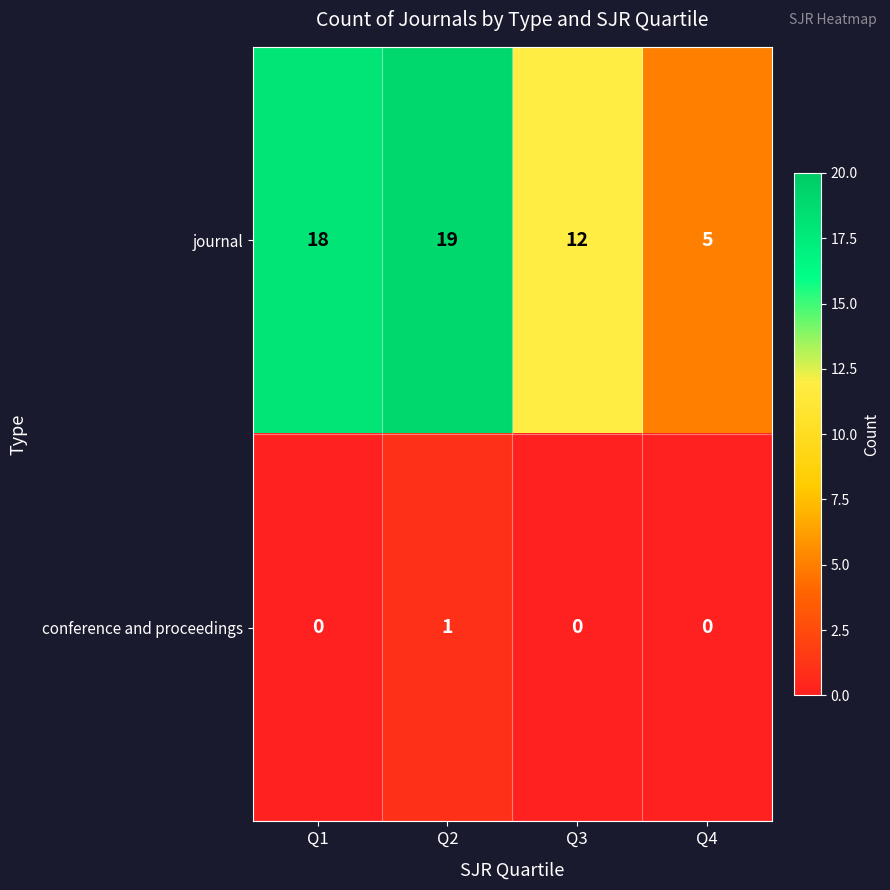

Count the number of data series in this chart.

2